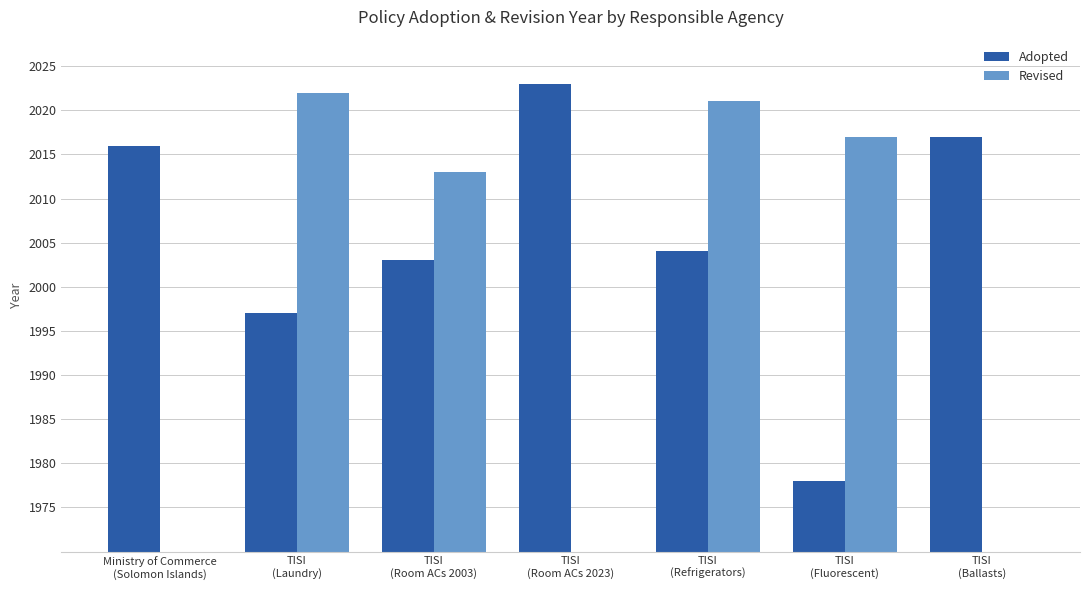

The Adopted series shows 14 at TISI
(Refrigerators). True or false?

False